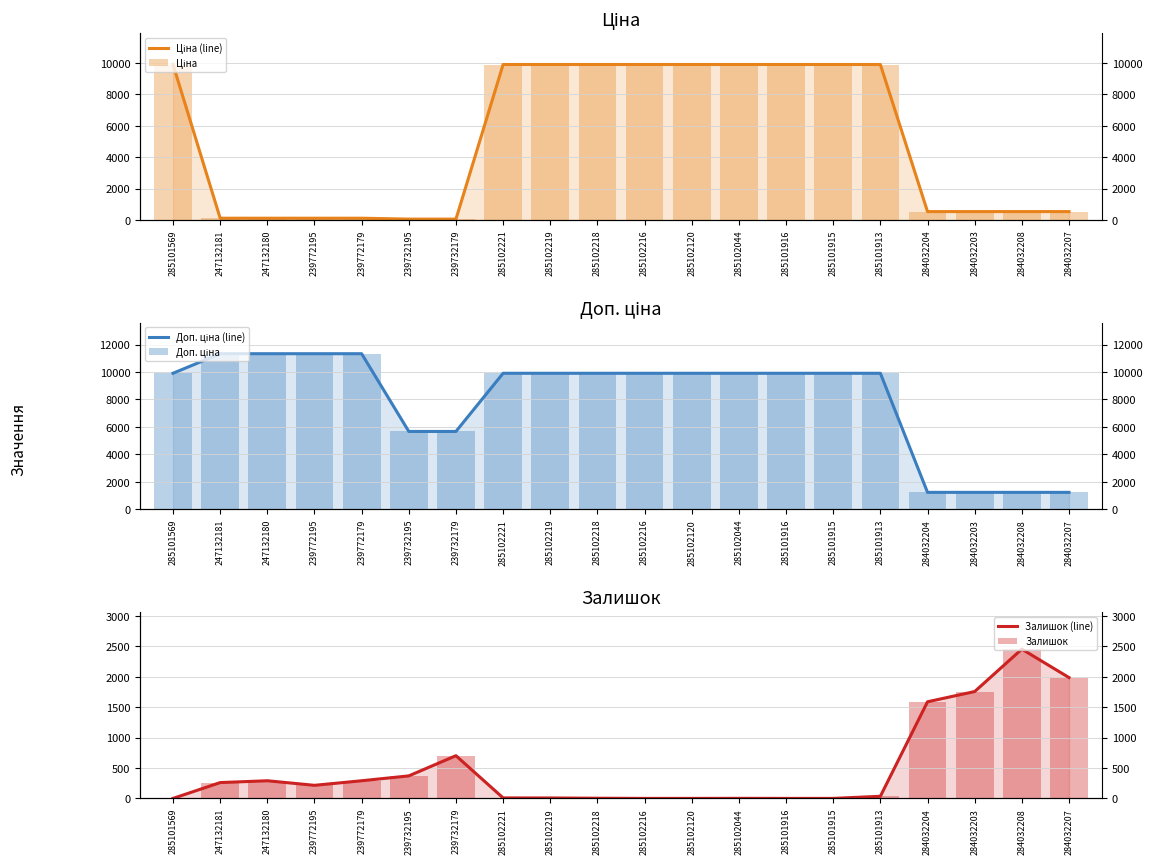

What value does the Залишок (line) series have at 285102221?

8.0